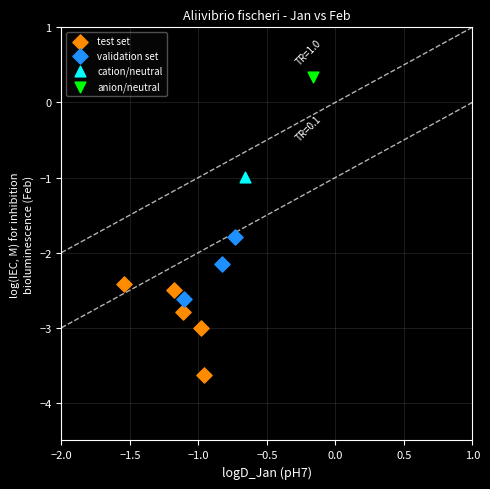

What are all the series names shown in the legend?

test set, validation set, cation/neutral, anion/neutral